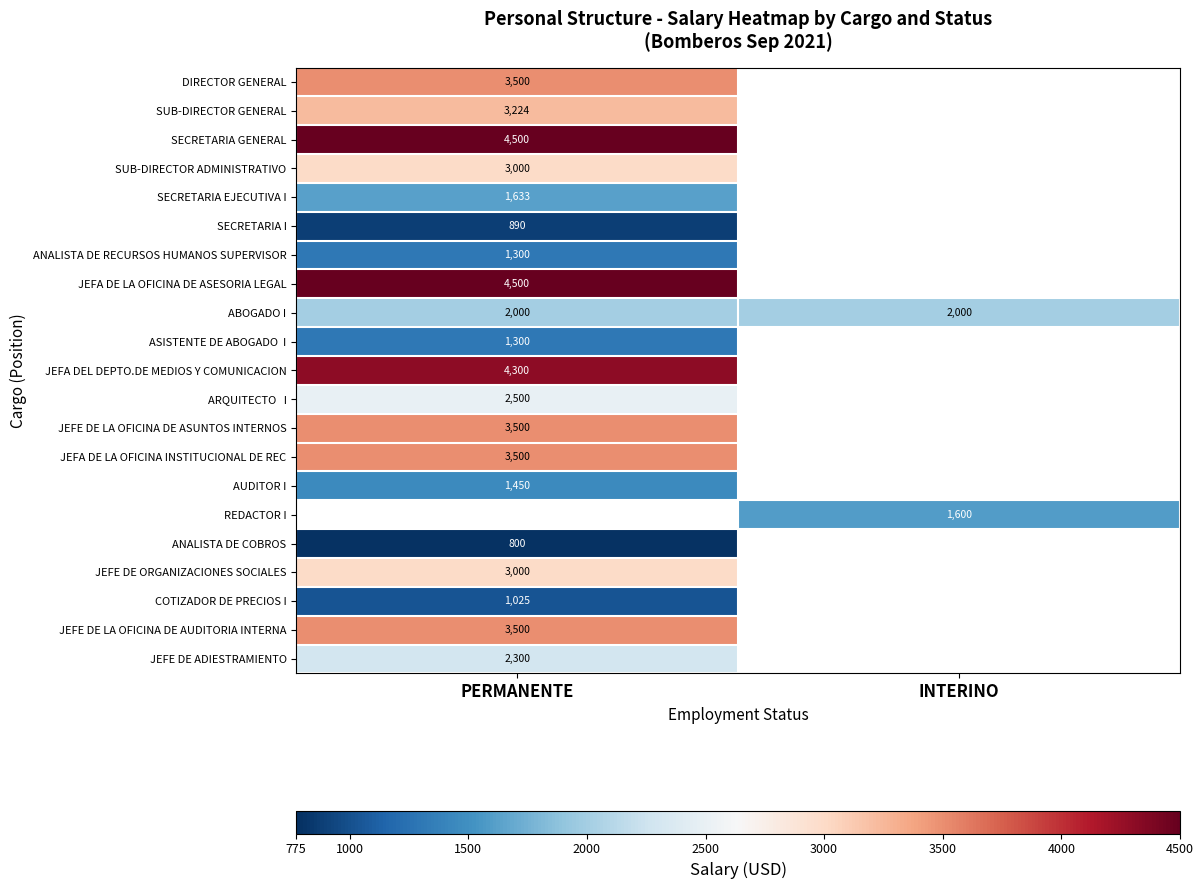

The value of ABOGADO I at PERMANENTE is 2000. True or false?

True